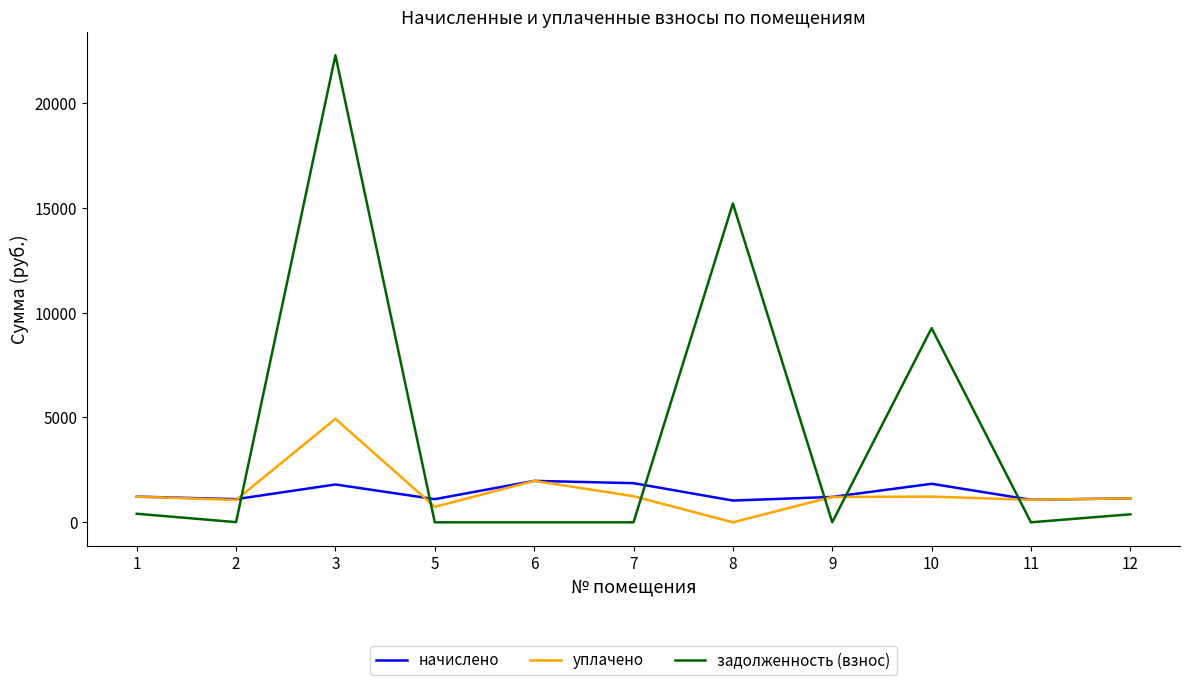

True or false: задолженность (взнос) and начислено cross at least once.

True